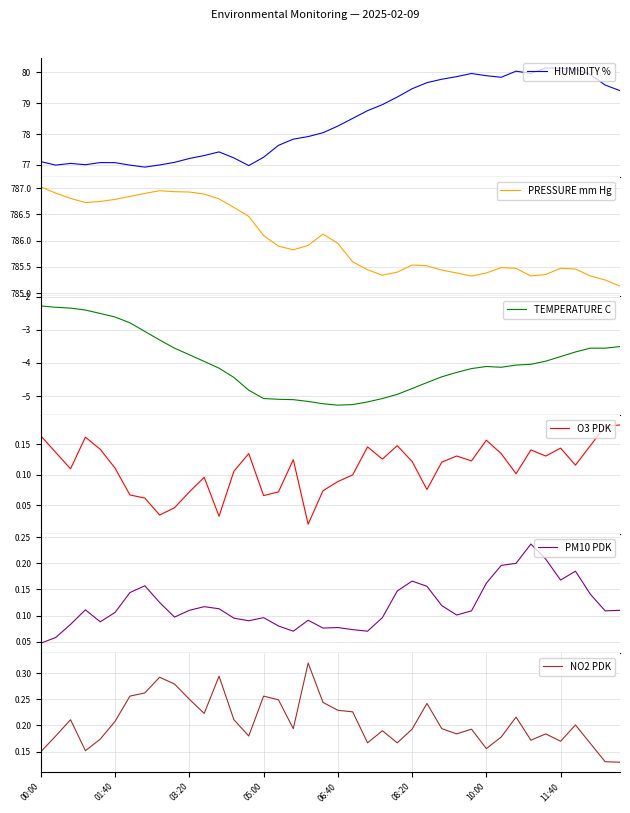

At which label is HUMIDITY % closest to 78?

19